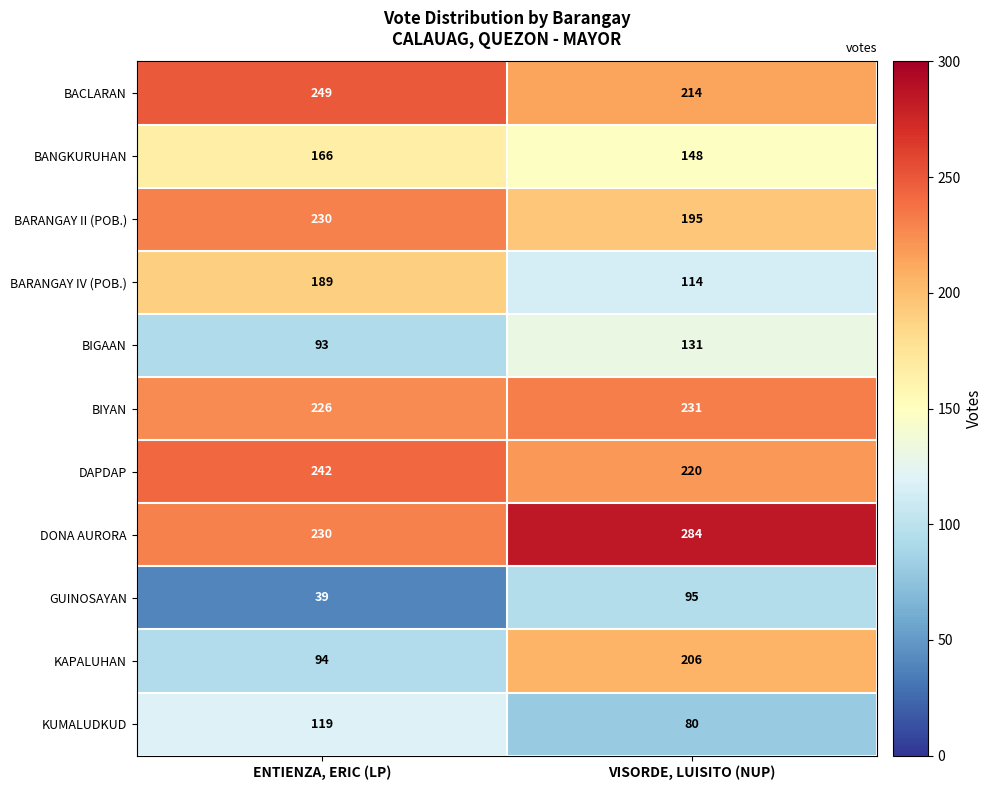

Reading left to right, extract all data points from this chart.

BACLARAN: 249	214
BANGKURUHAN: 166	148
BARANGAY II (POB.): 230	195
BARANGAY IV (POB.): 189	114
BIGAAN: 93	131
BIYAN: 226	231
DAPDAP: 242	220
DONA AURORA: 230	284
GUINOSAYAN: 39	95
KAPALUHAN: 94	206
KUMALUDKUD: 119	80